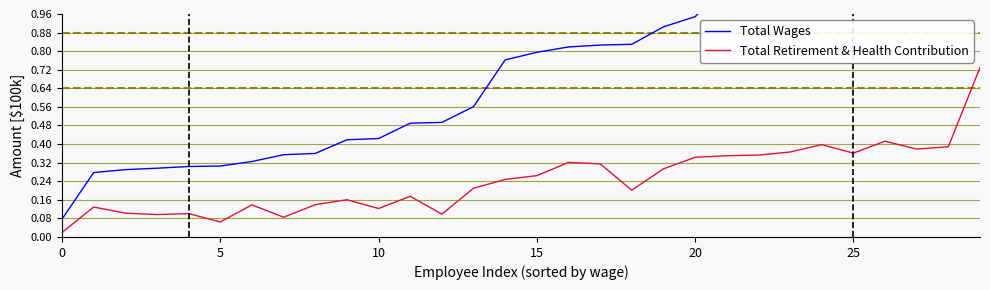

Which category has the highest value across all series?

29